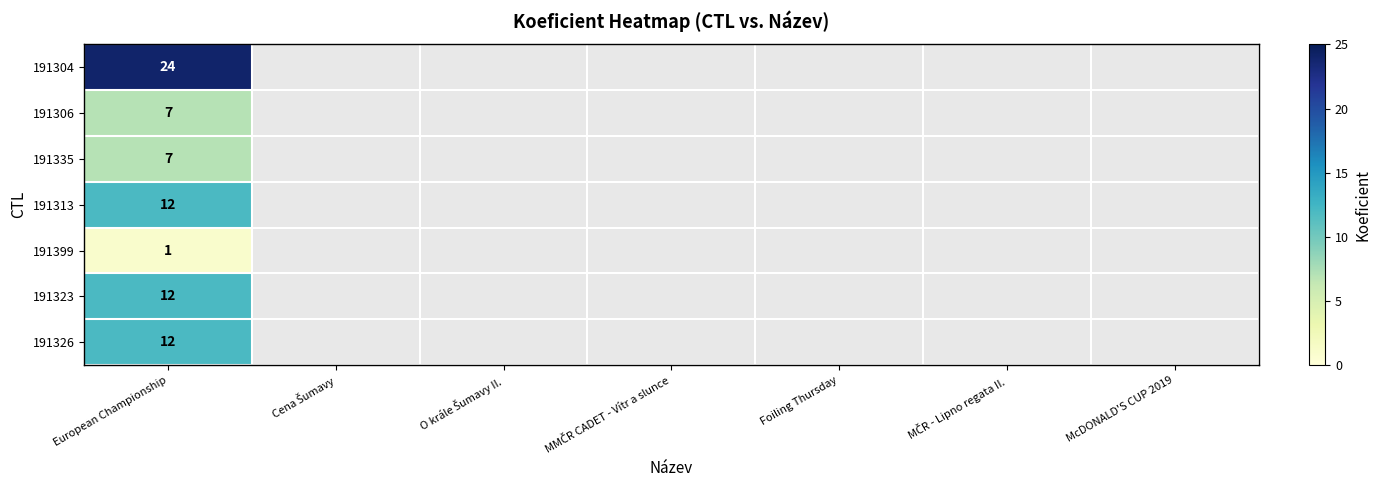

Between MČR - Lipno regata II. and MMČR CADET - Vítr a slunce, which is larger?

MMČR CADET - Vítr a slunce